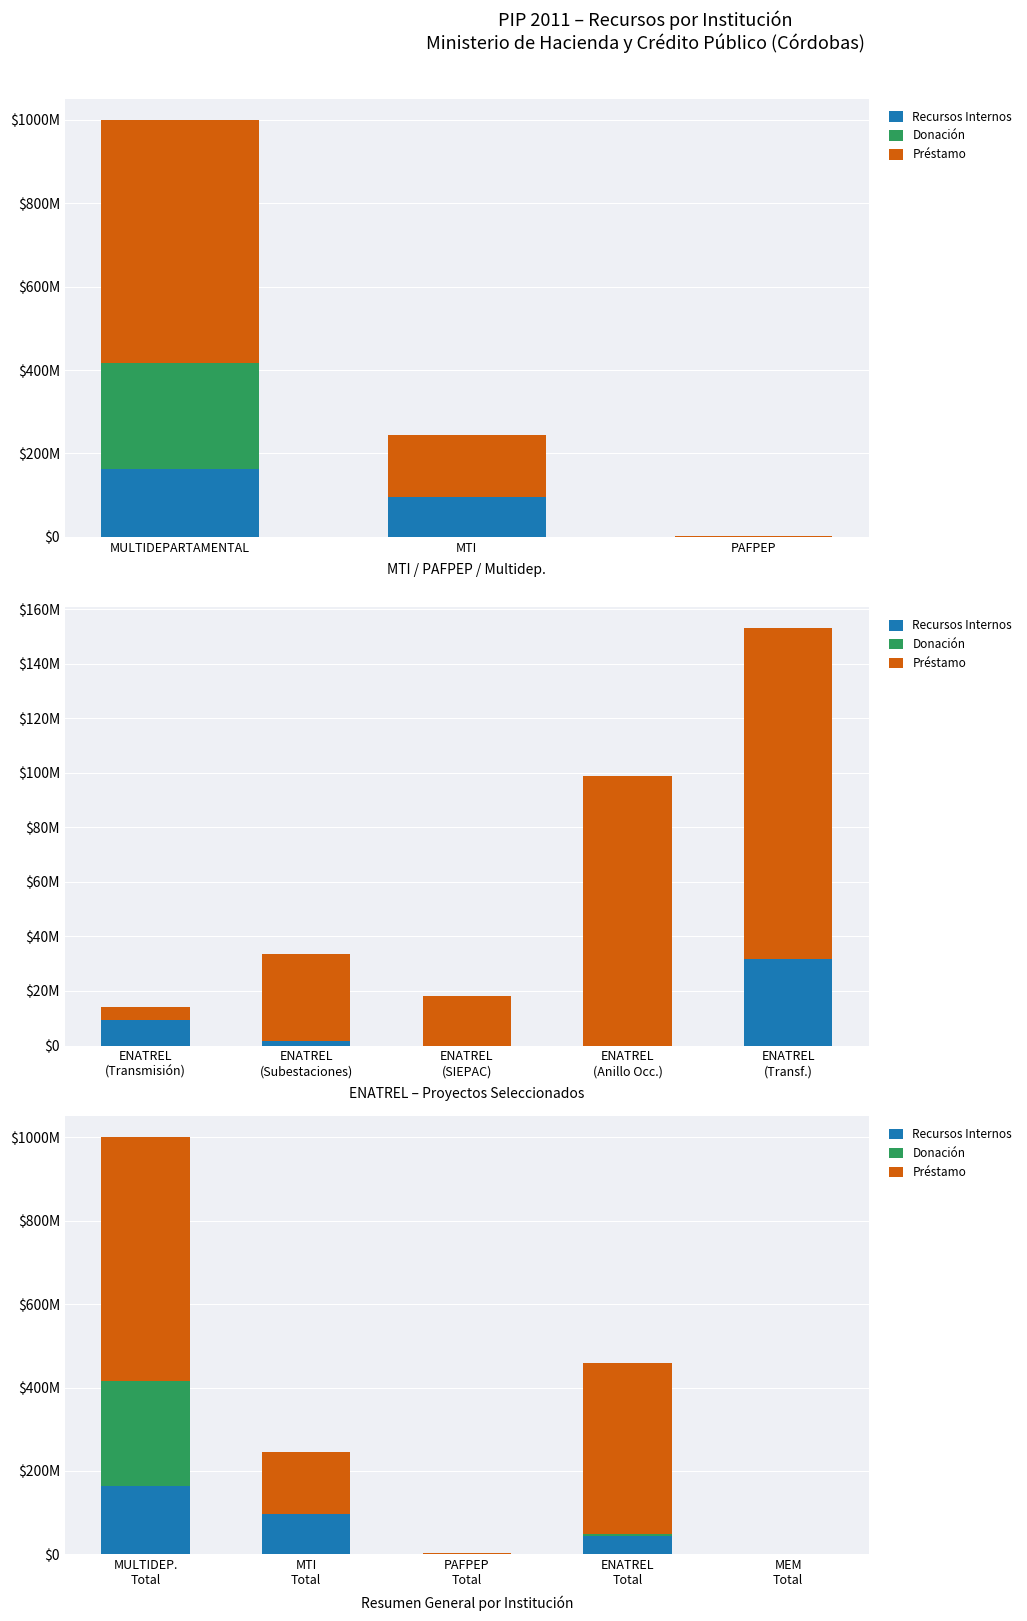

How many categories are shown in the chart?

5